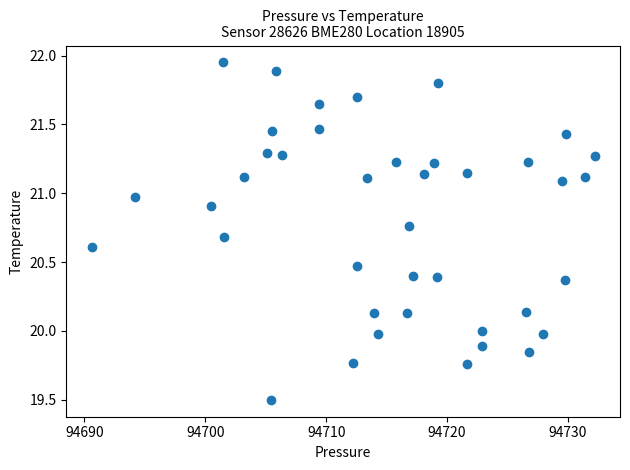

What is the range of X values (max minus min)?

41.6